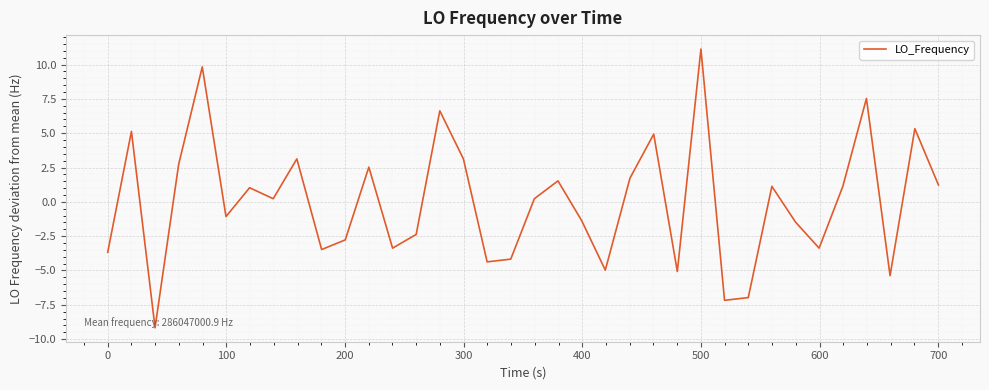

What is the difference between the maximum and minimum values?

20.3